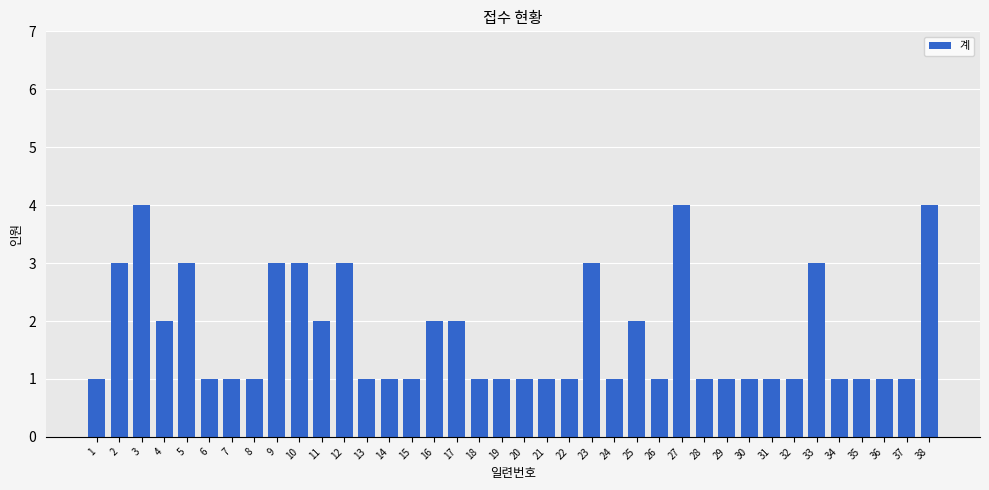

Count the values in the range 1 to 3.

35